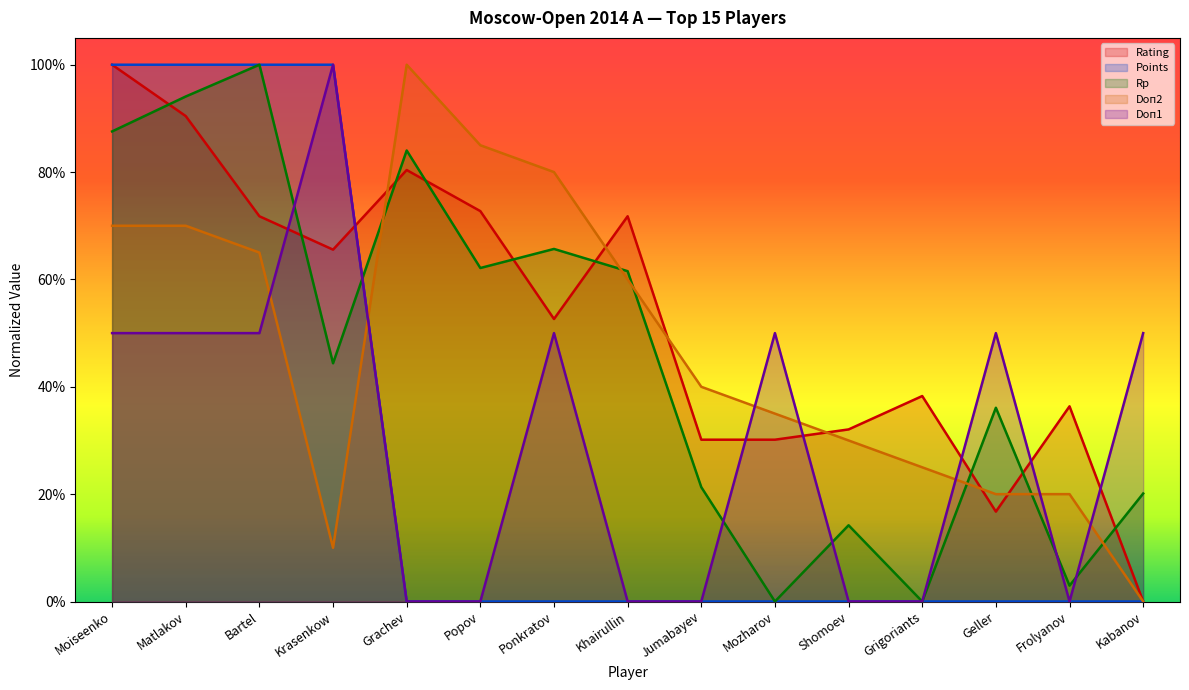

Is it true that Doп1 equals -0.5 at Grachev?

False